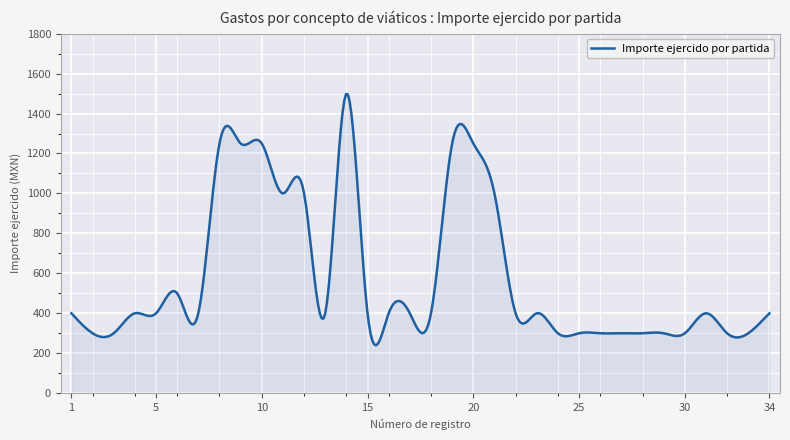

What is the maximum value shown in the chart?

1497.8